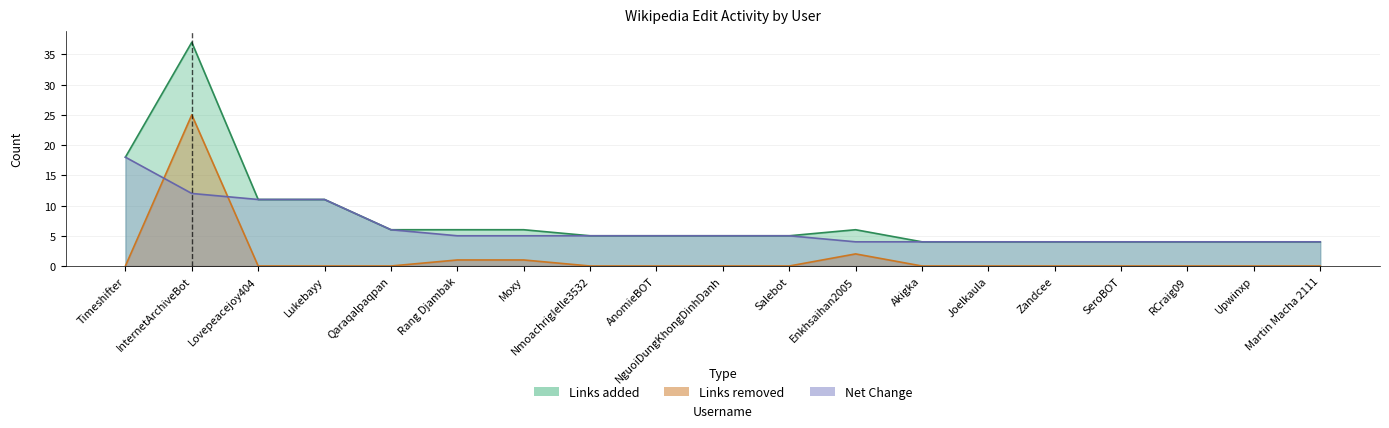

What position from the left is Rang Djambak?

6